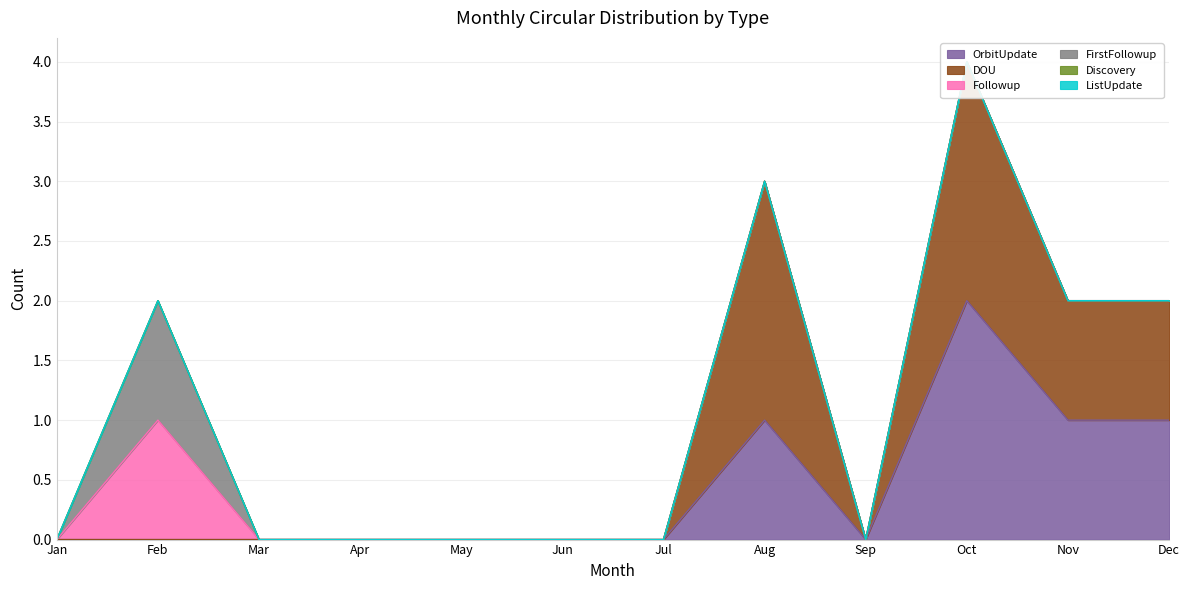

Which series changed the most between Mar and Oct?

OrbitUpdate